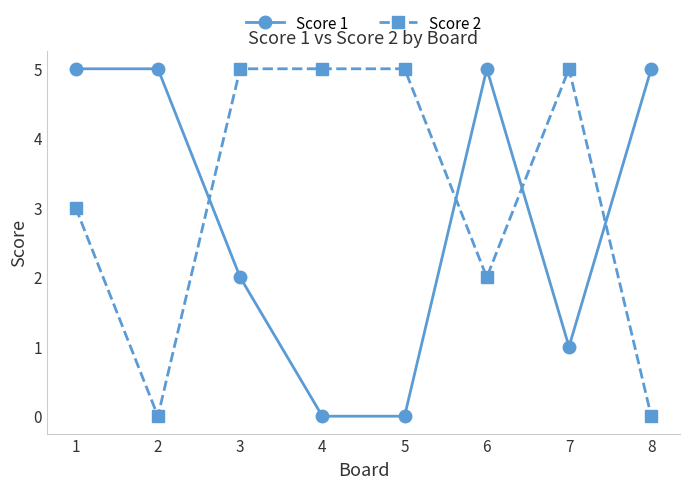

The value of Score 1 at 1 is 3. True or false?

False